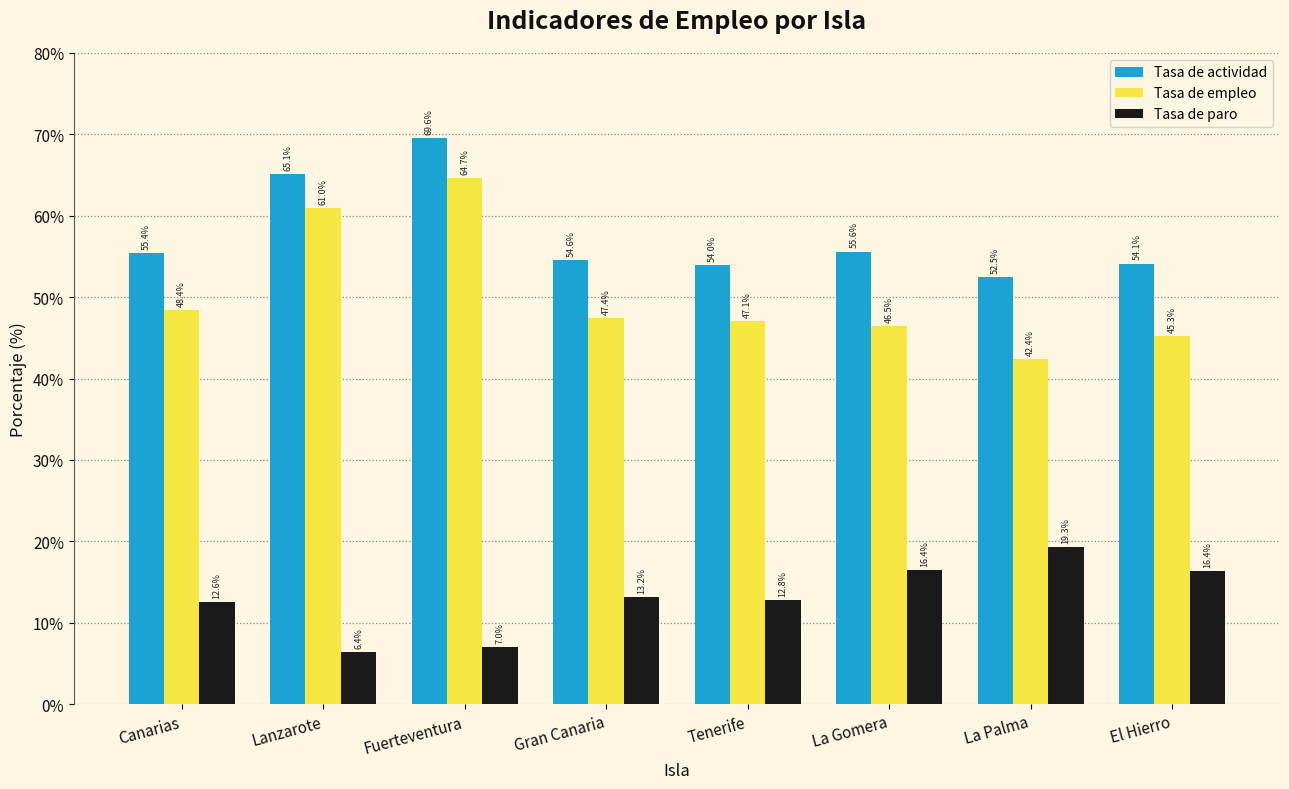

List the labels in order of Tasa de actividad value, largest first.

Fuerteventura, Lanzarote, La Gomera, Canarias, Gran Canaria, El Hierro, Tenerife, La Palma